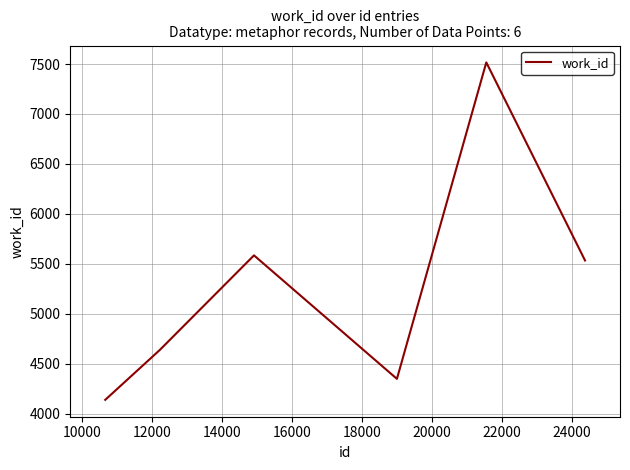

Reading right to left, transcribe all the data shown in this chart.

5535	7516	4351	5586	4640	4141